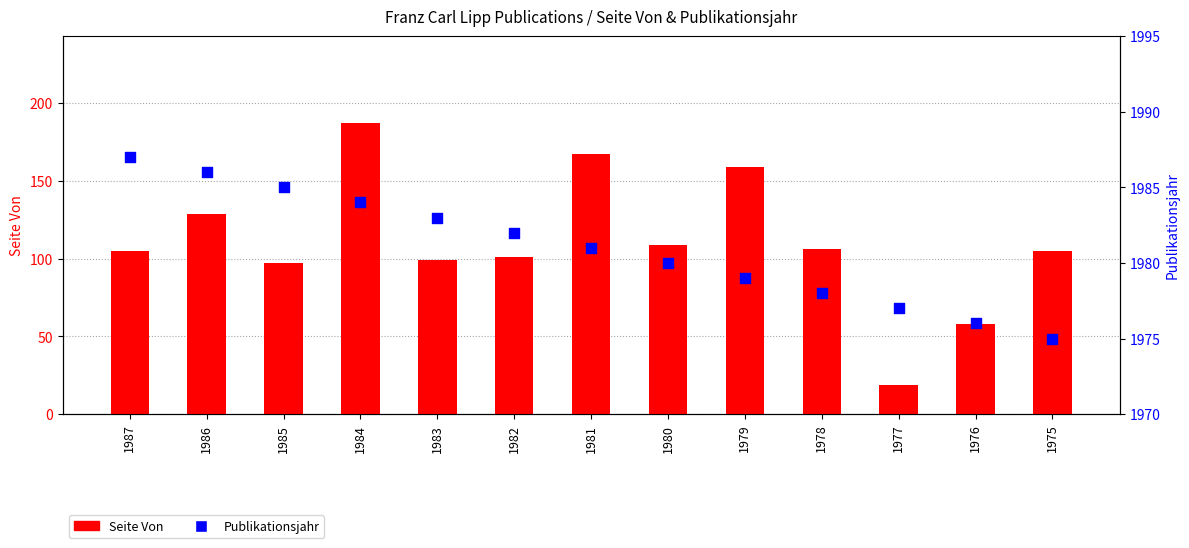

Is the value of Seite Von at 1985 greater than the value of Publikationsjahr at 1981?

No